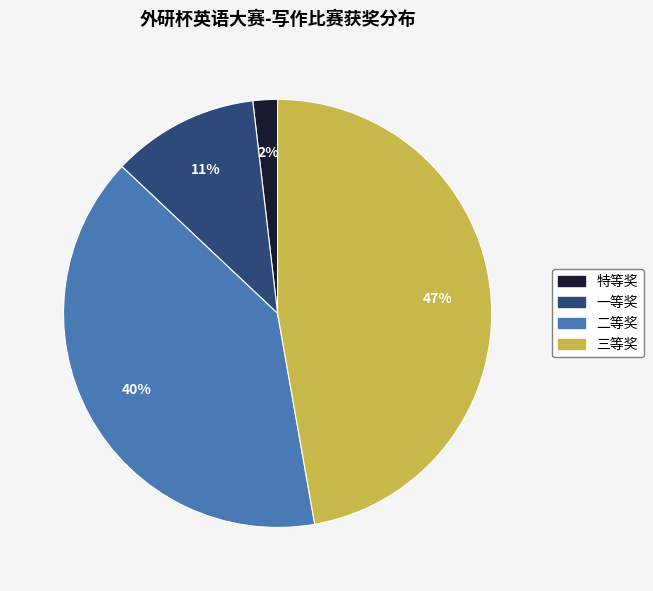

Between 二等奖 and 一等奖, which is larger?

二等奖